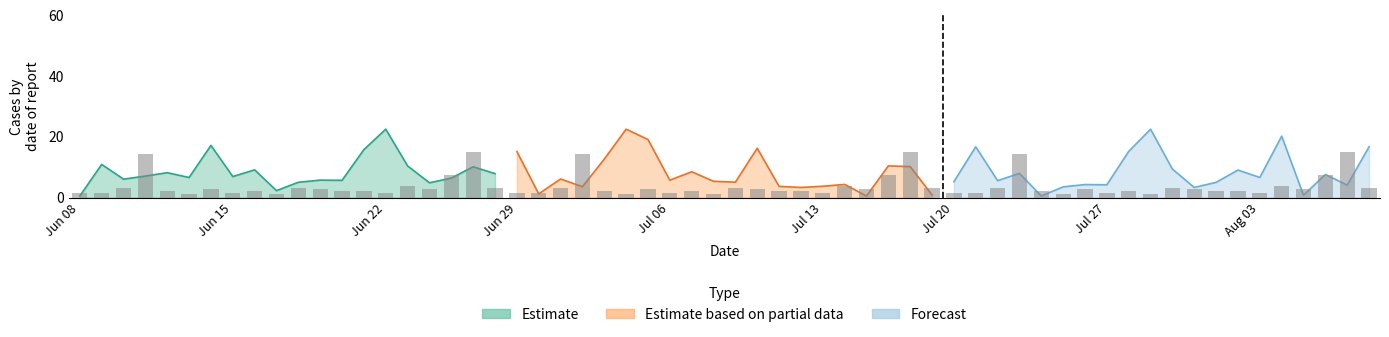

What is the difference between the second highest and second lowest values in the Forecast series?

19.4